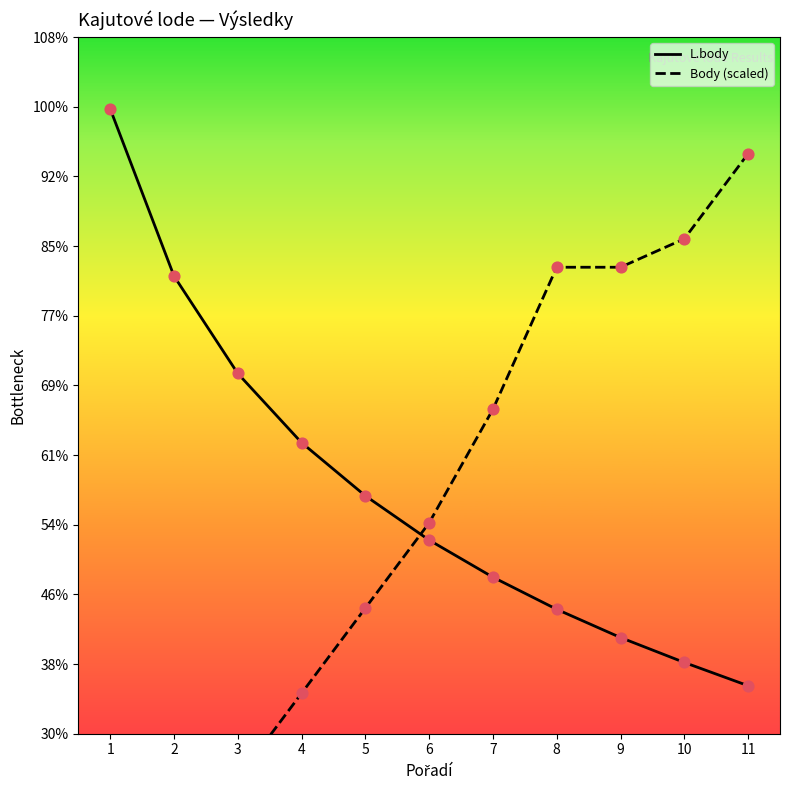

Which series reaches the maximum Y coordinate?

L.body